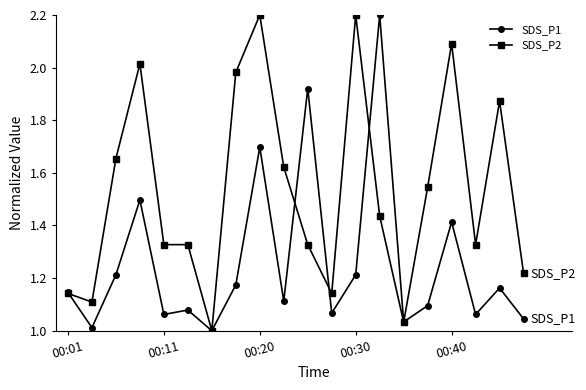

What is the maximum value shown in the chart?

2.2